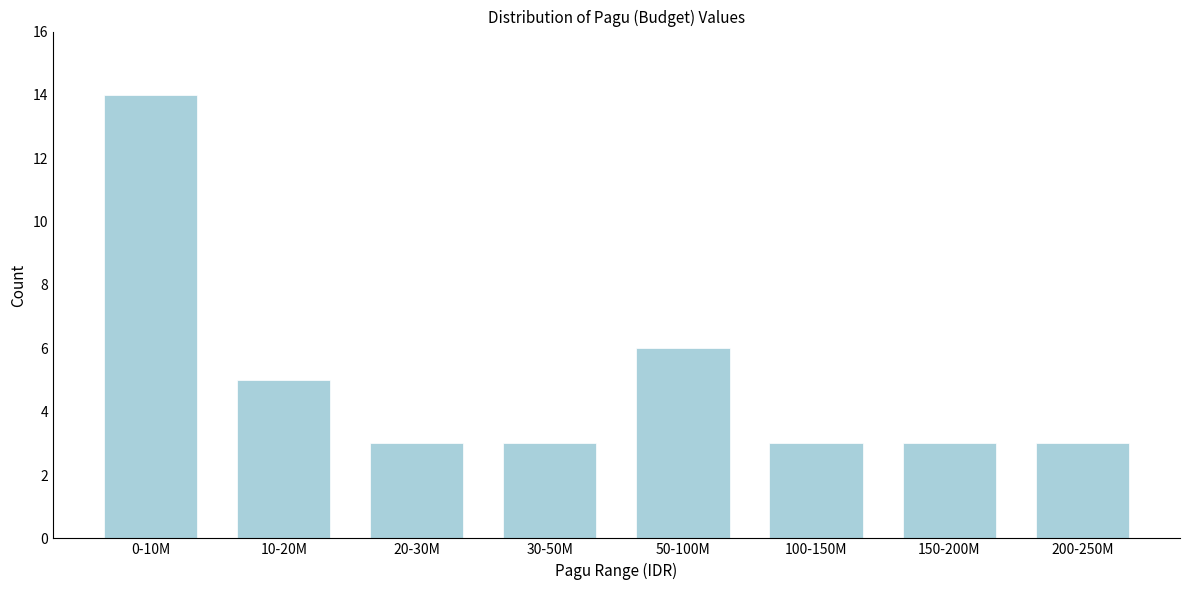

Reading left to right, list all the values displayed in this chart.

0-10M=14	10-20M=5	20-30M=3	30-50M=3	50-100M=6	100-150M=3	150-200M=3	200-250M=3